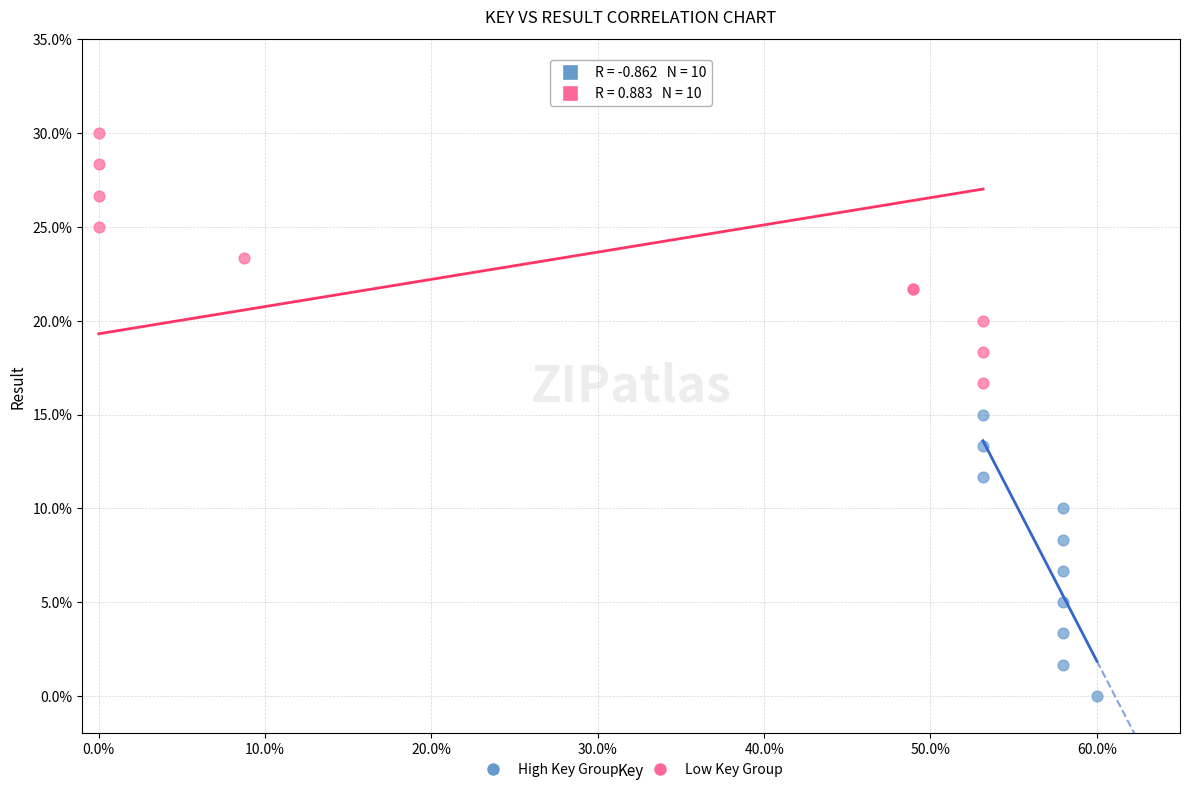

Which series has the widest spread of Y values?

High Key Group